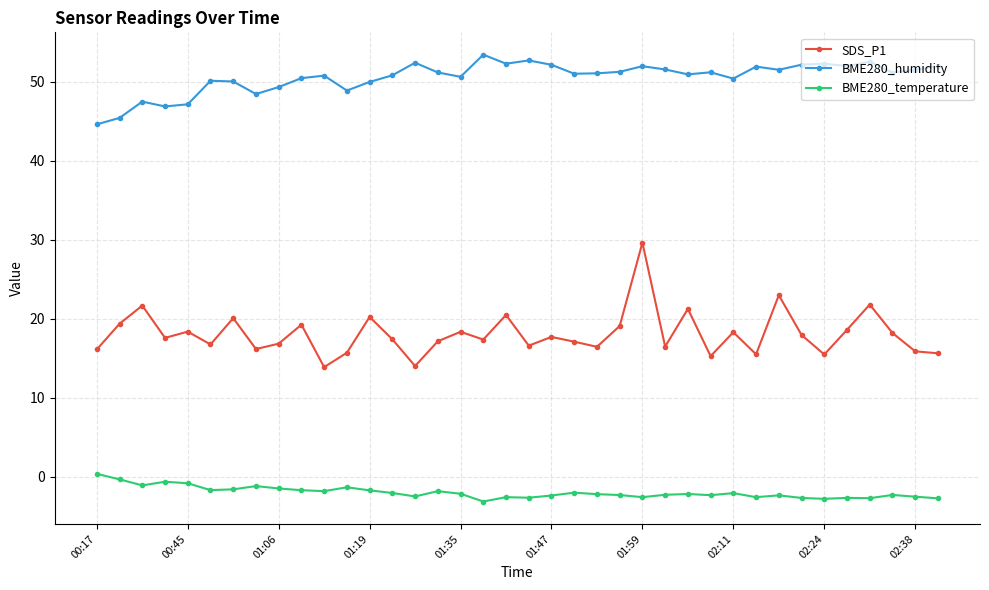

What is the value of the BME280_humidity point at the 30th from the left?

51.9